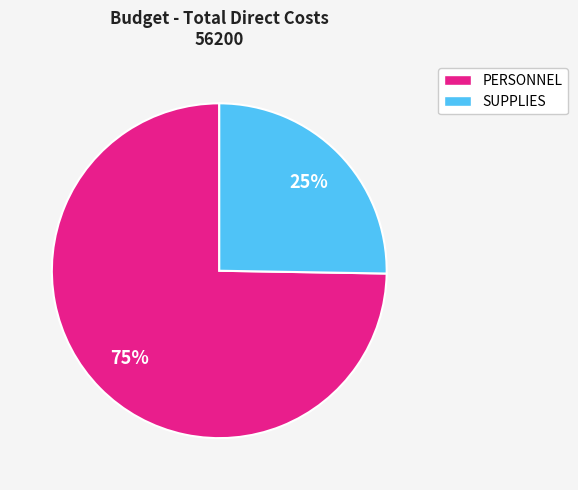

How many segments does this pie chart have?

2